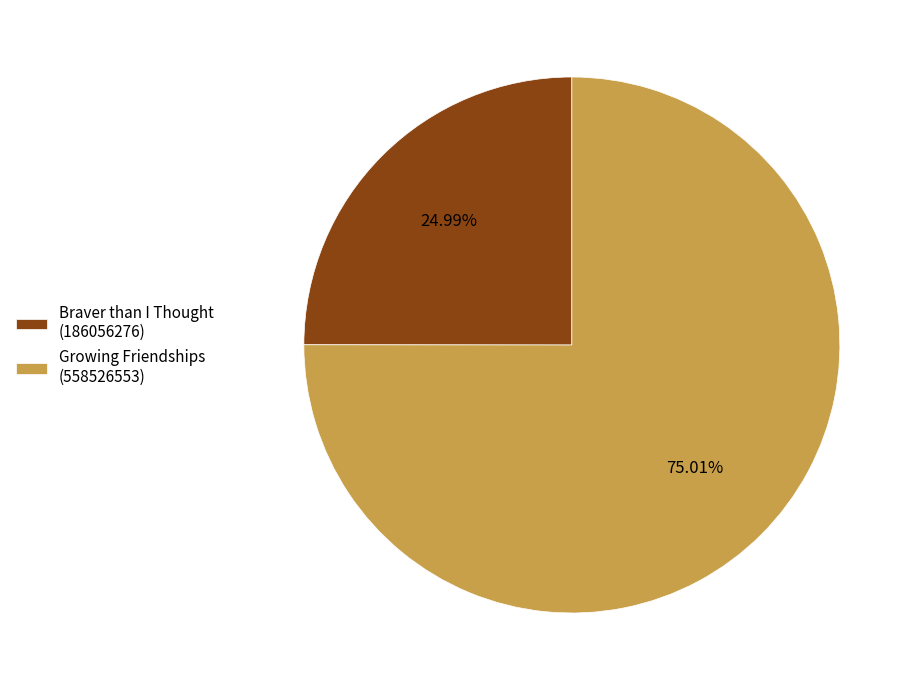

What percentage is the Braver than I Thought (186056276) slice, to the nearest percent?

25%